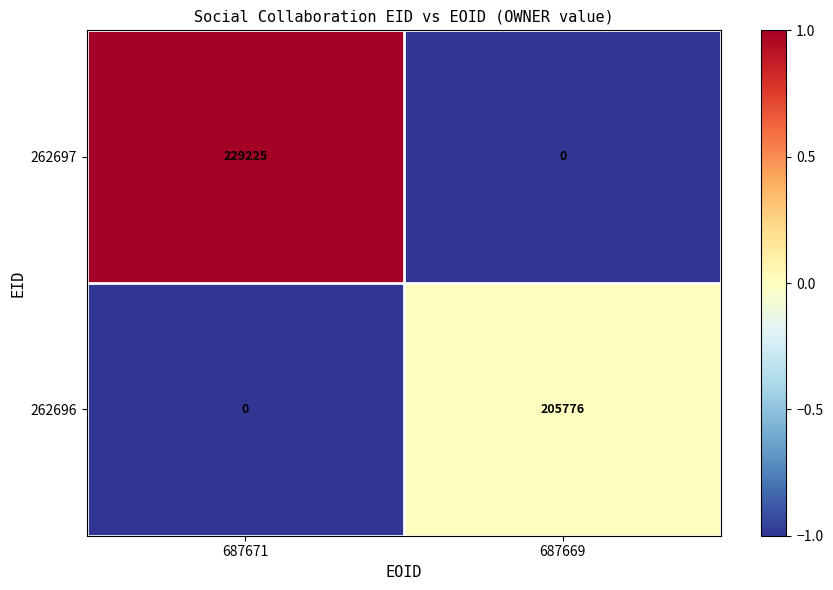

List the series in order of their overall mean, highest first.

262697, 262696